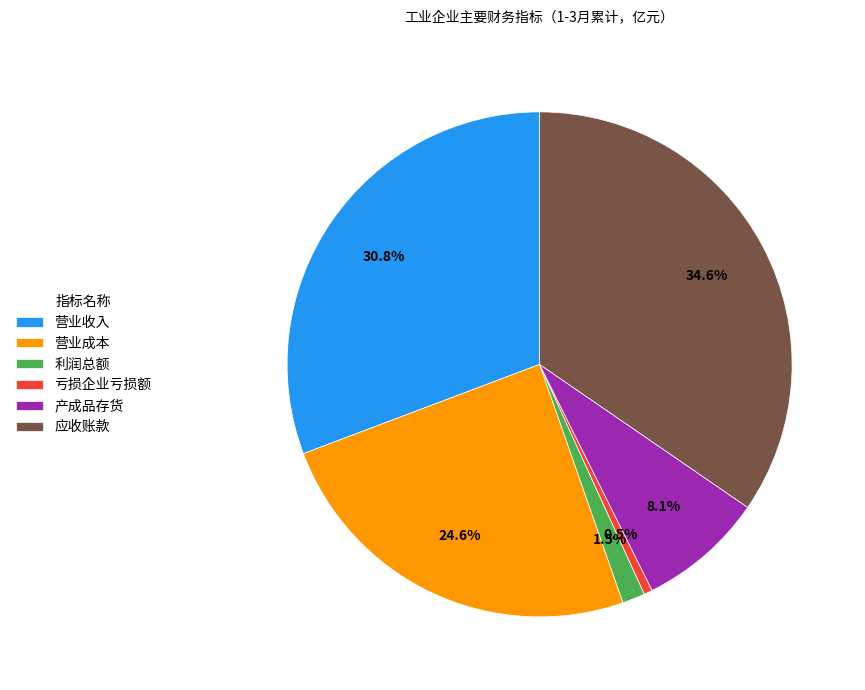

Is there any slice that represents more than half of the pie?

No